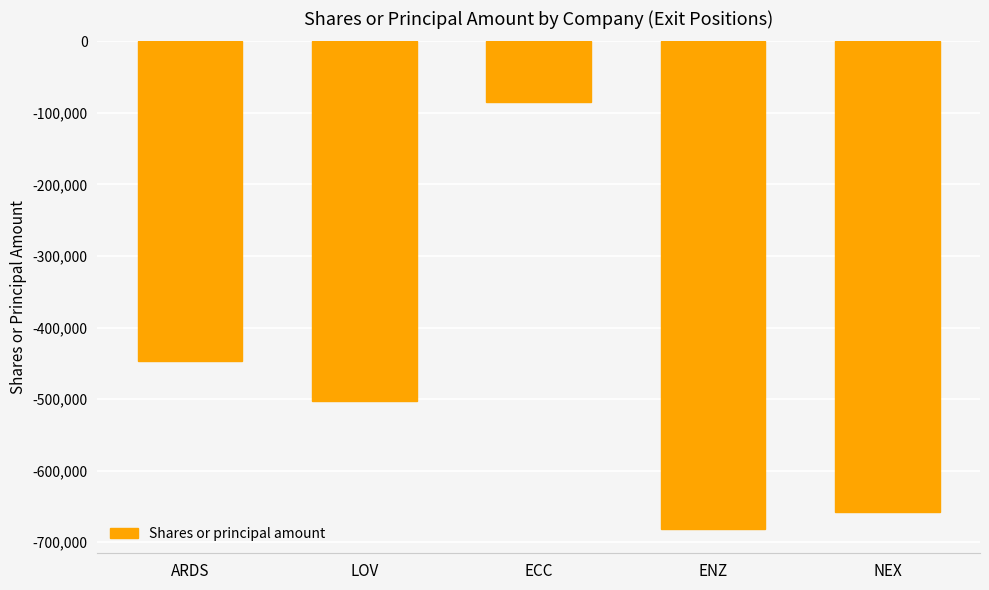

The value at ARDS is -446588. True or false?

True